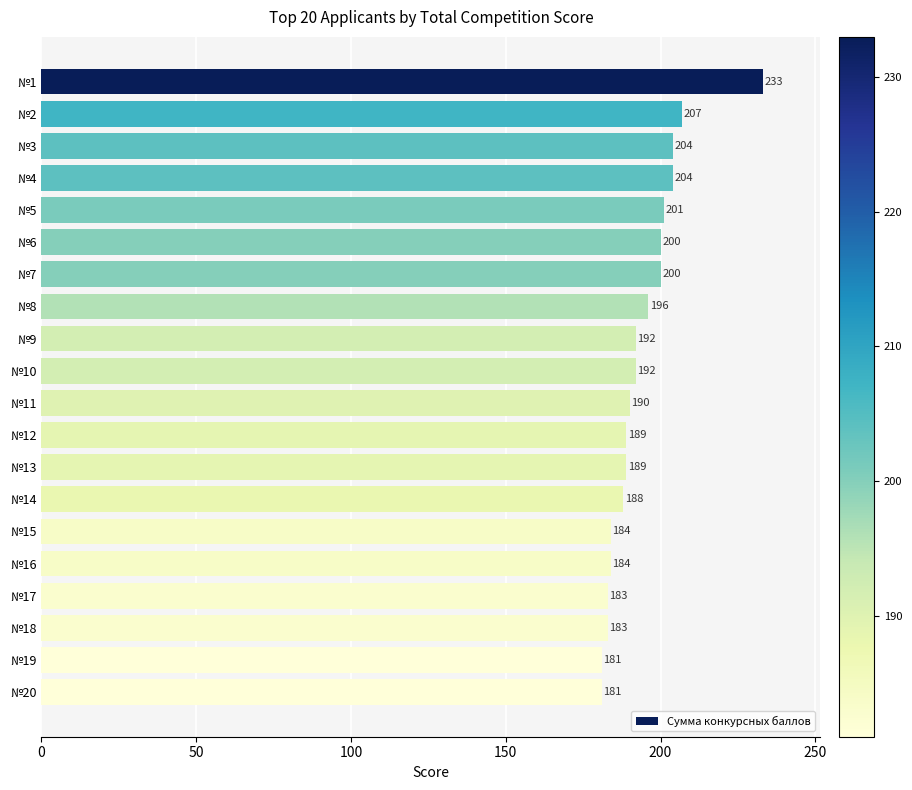

Where is the data nearest to the value 207?

№2